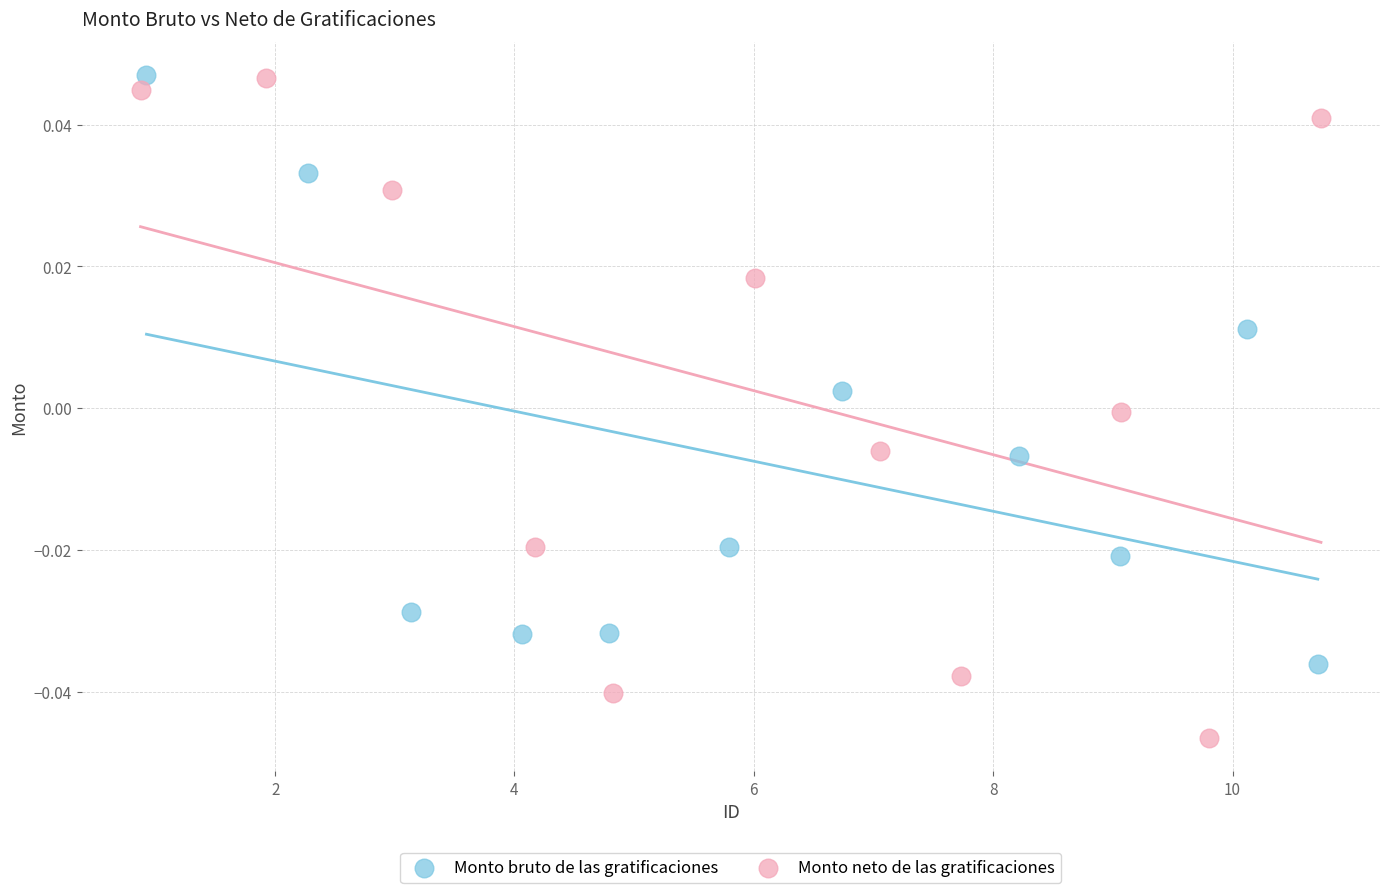

Which series contains the lowest Y value?

Monto neto de las gratificaciones